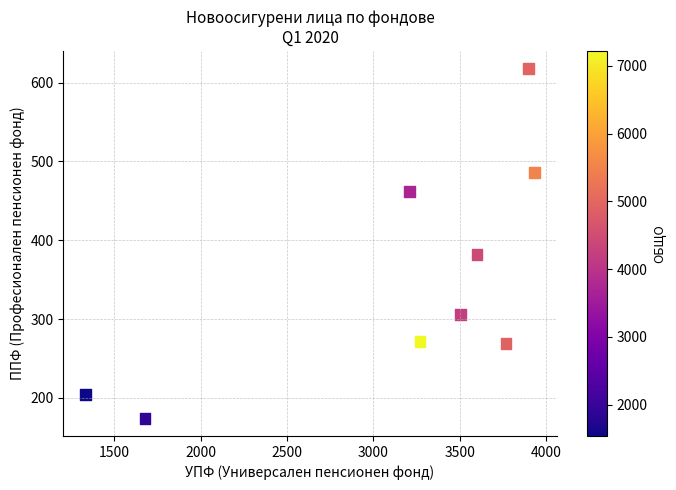

What is the range of Y values (max minus min)?

444